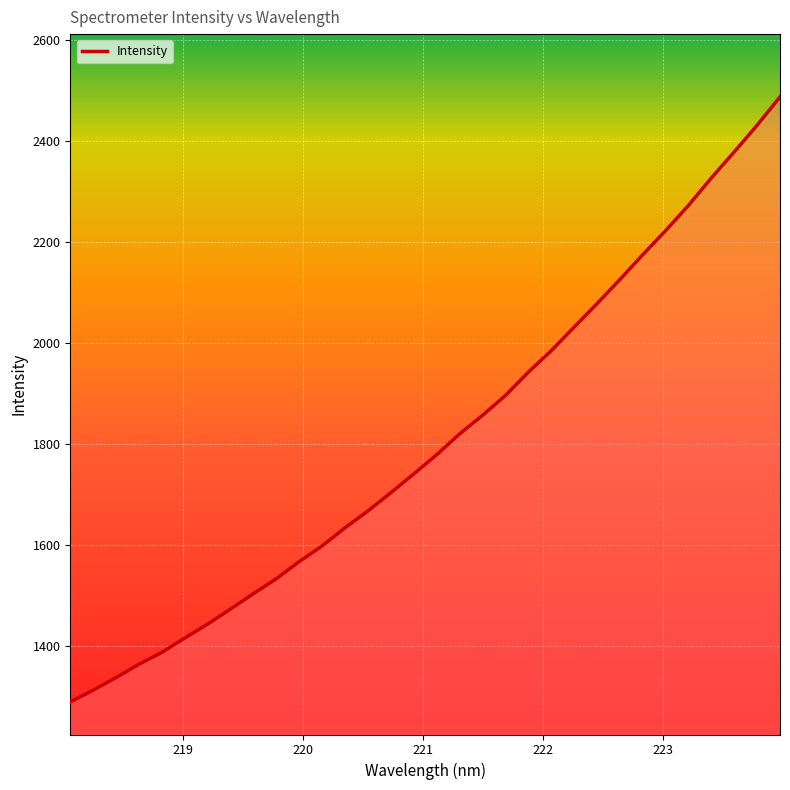

What is the sum of all values?

57781.7